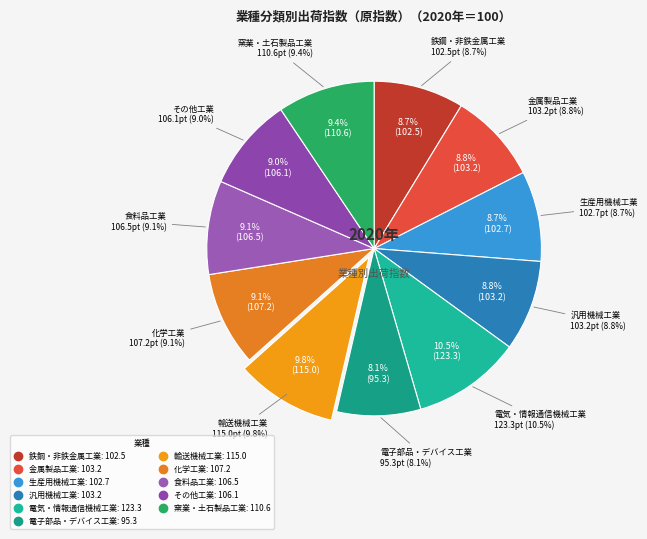

Is 化学工業 the majority of the pie?

No